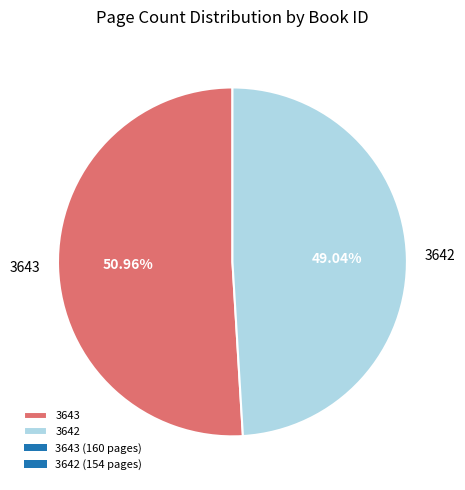

Does any single category account for the majority?

Yes